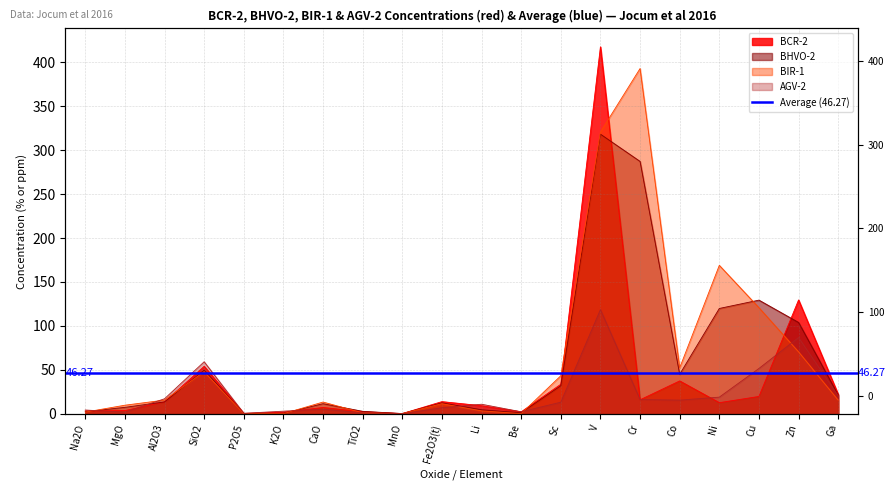

What is the difference between the maximum and minimum values in the BHVO-2 series?

318.0